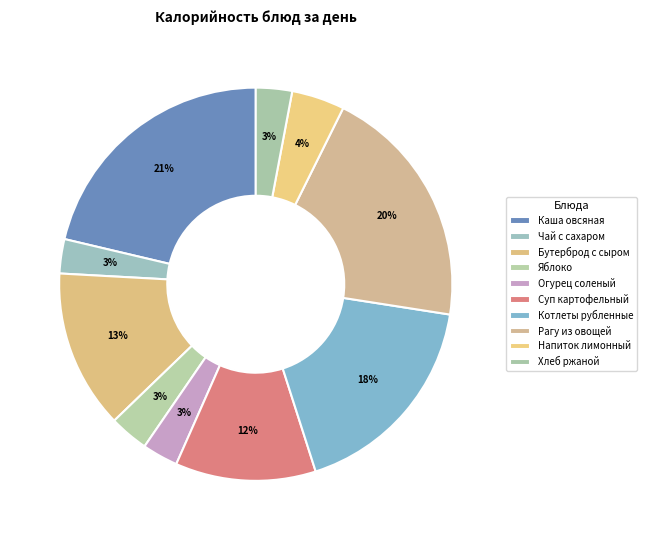

What percentage do Напиток лимонный and Огурец соленый together represent?

7.3%